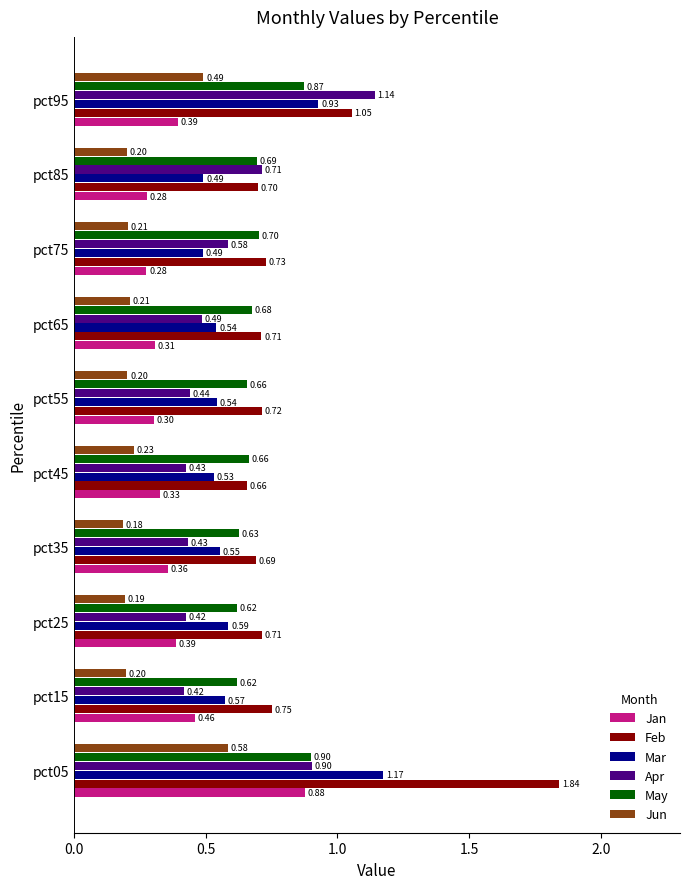

What is the sum of the Mar values at pct85 and pct65?

1.0